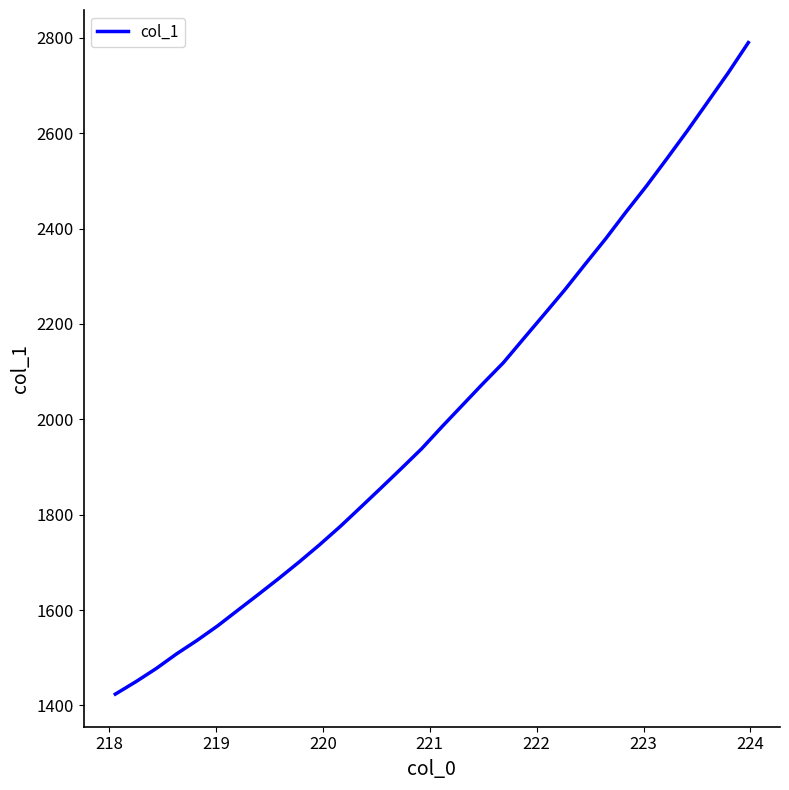

What is the smallest value displayed?

1423.7